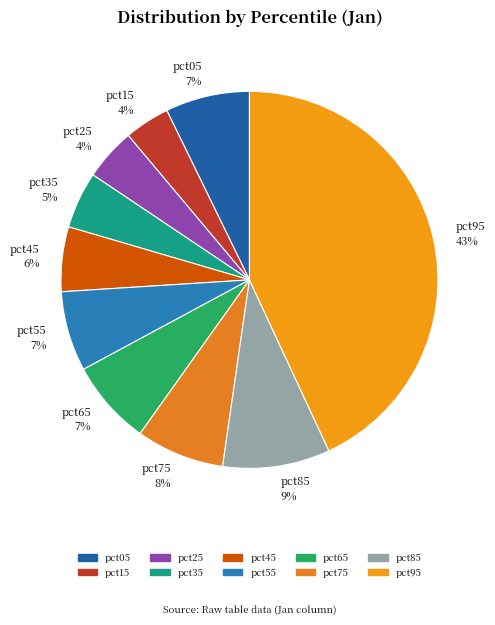

Count the number of slices in the pie.

10